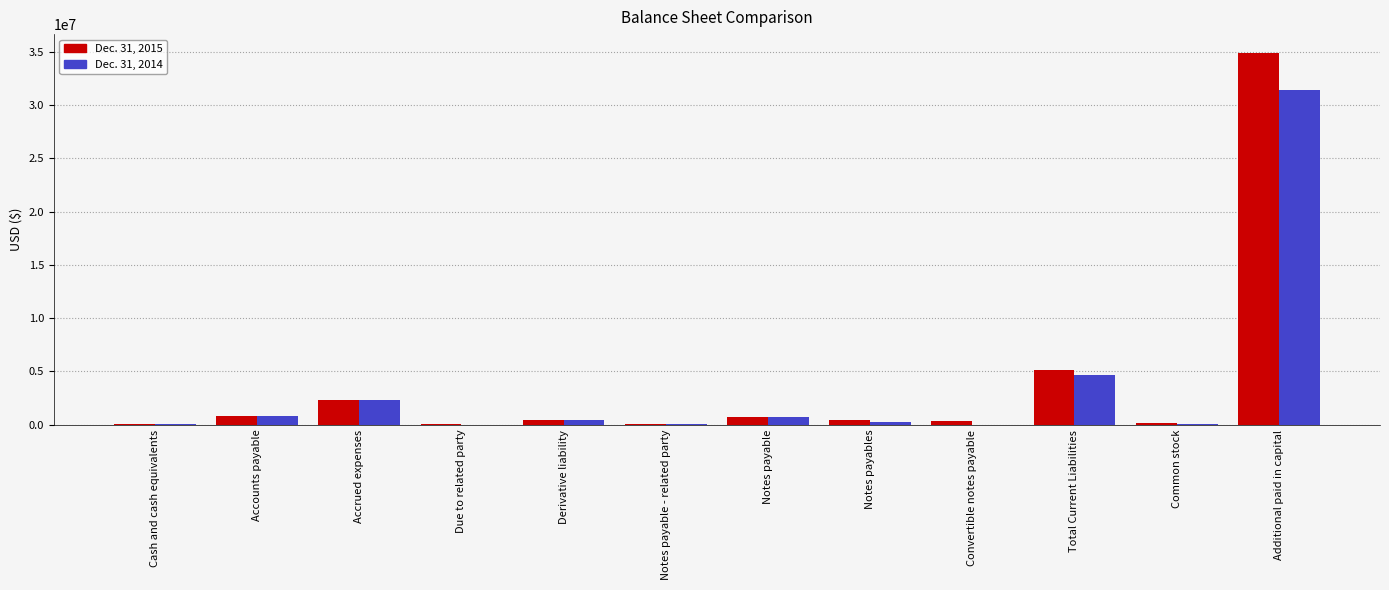

Which category has the highest value in the Dec. 31, 2014 series?

Additional paid in capital